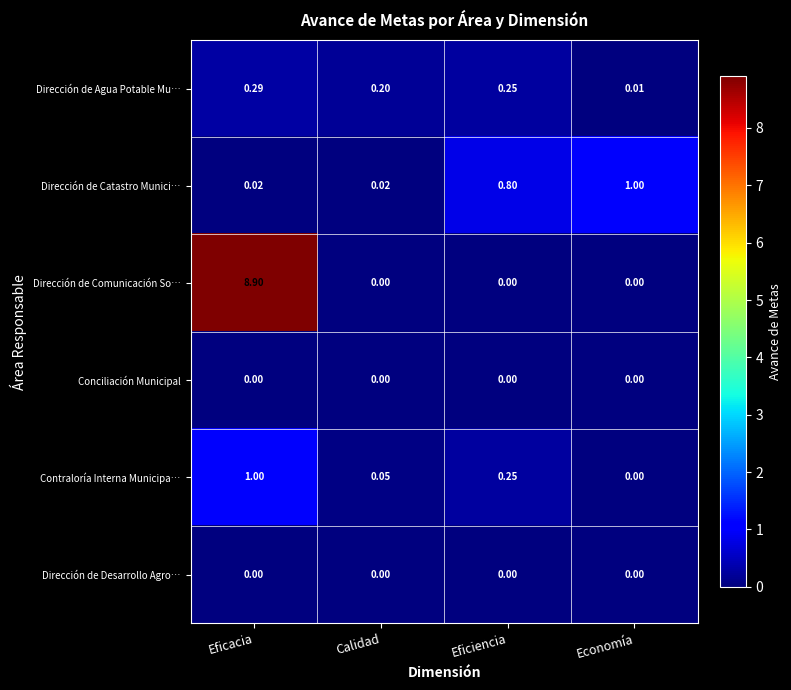

At which category does the chart reach its peak across all series?

Eficacia